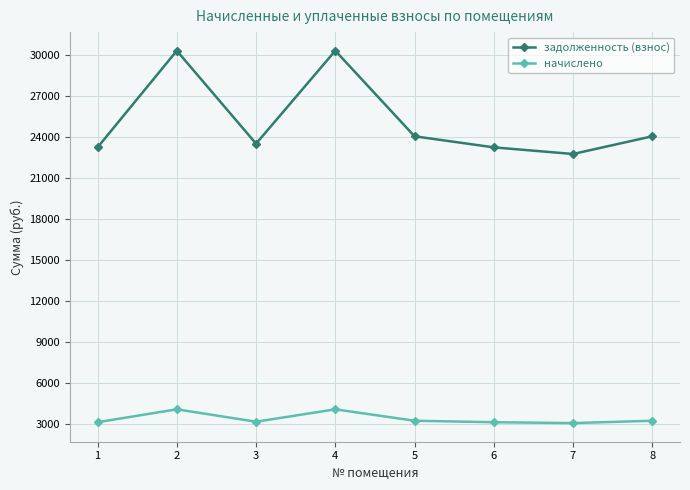

What is the maximum value for начислено?

4039.2